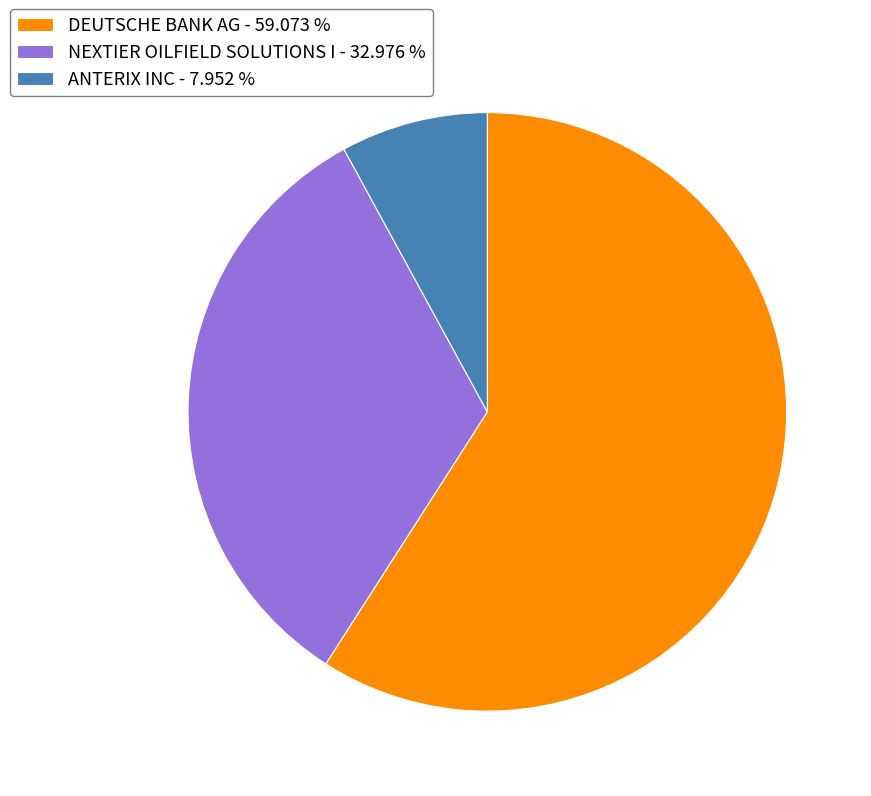

Rank the categories by value from lowest to highest.

ANTERIX INC, NEXTIER OILFIELD SOLUTIONS I, DEUTSCHE BANK AG